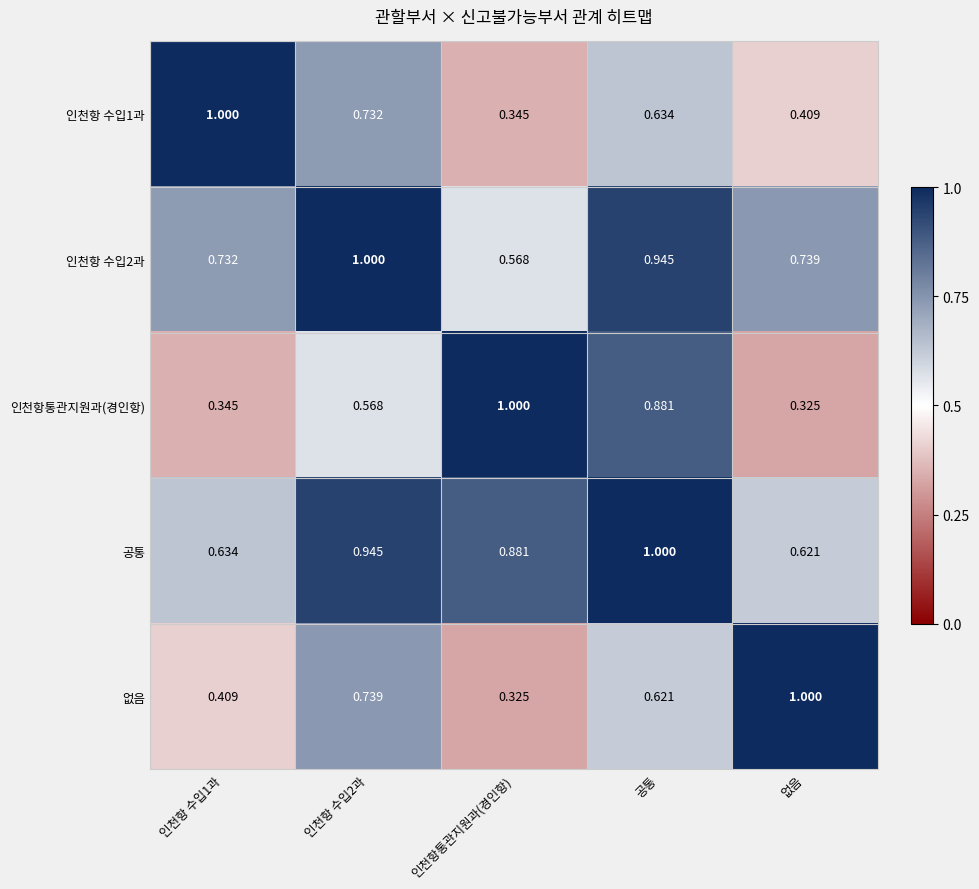

At which label is 공통 closest to 0?

없음